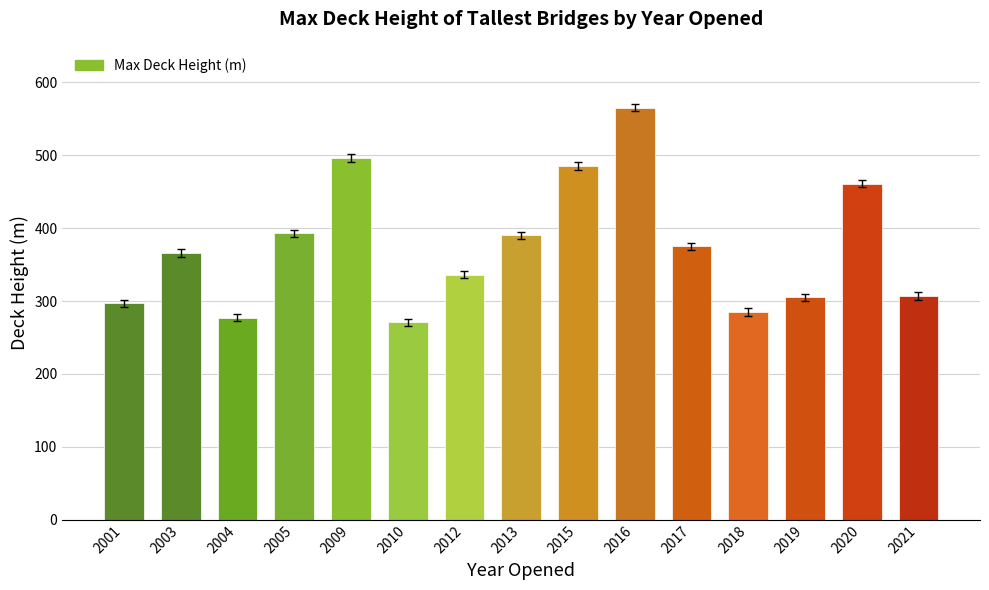

The value at 2019 is 464. True or false?

False